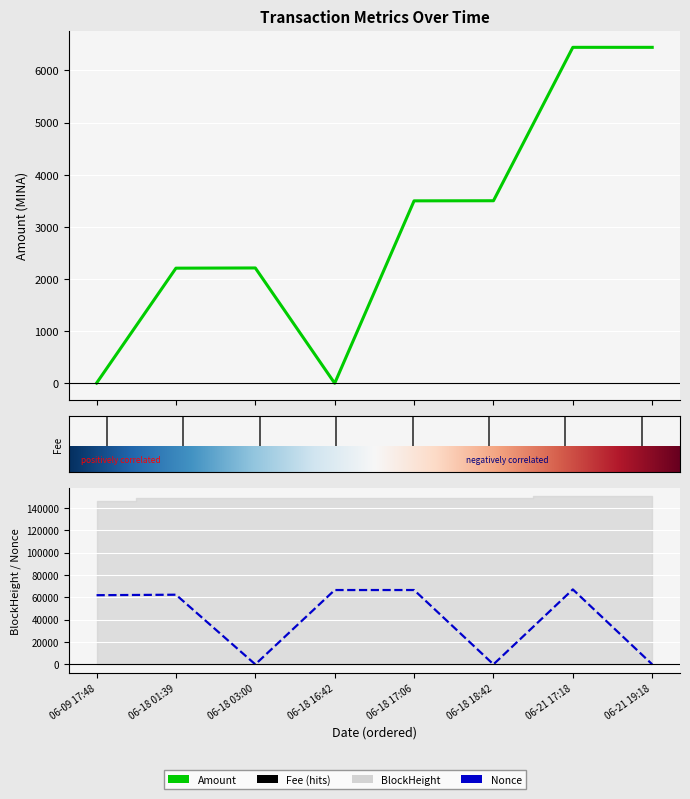

The Nonce series shows 66507.0 at 06-18 16:42. True or false?

True